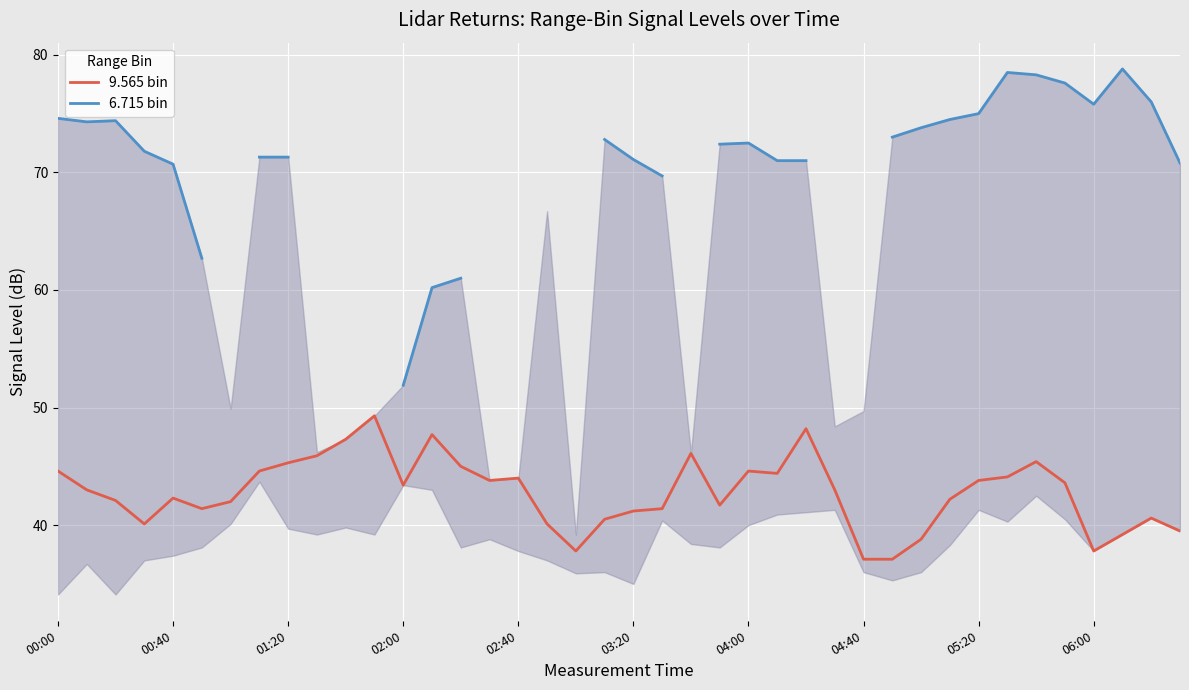

What is the maximum value shown in the chart?

78.8